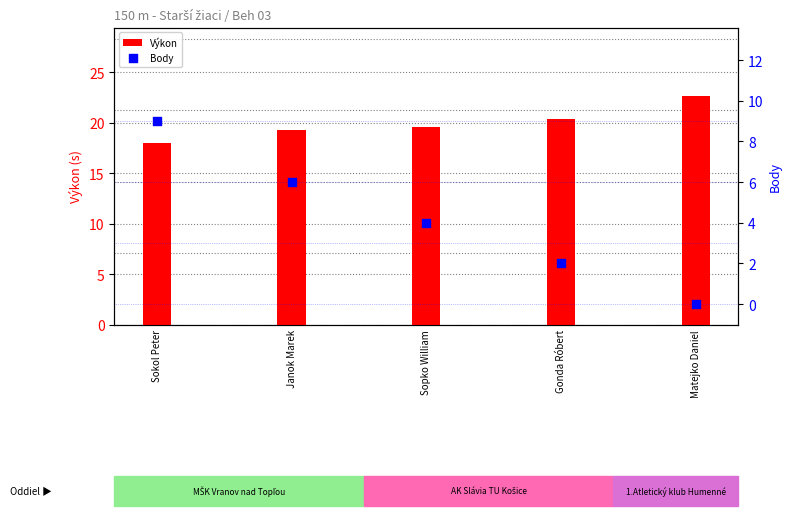

Is the value of Výkon at Sokol Peter greater than the value of Body at Sopko William?

Yes